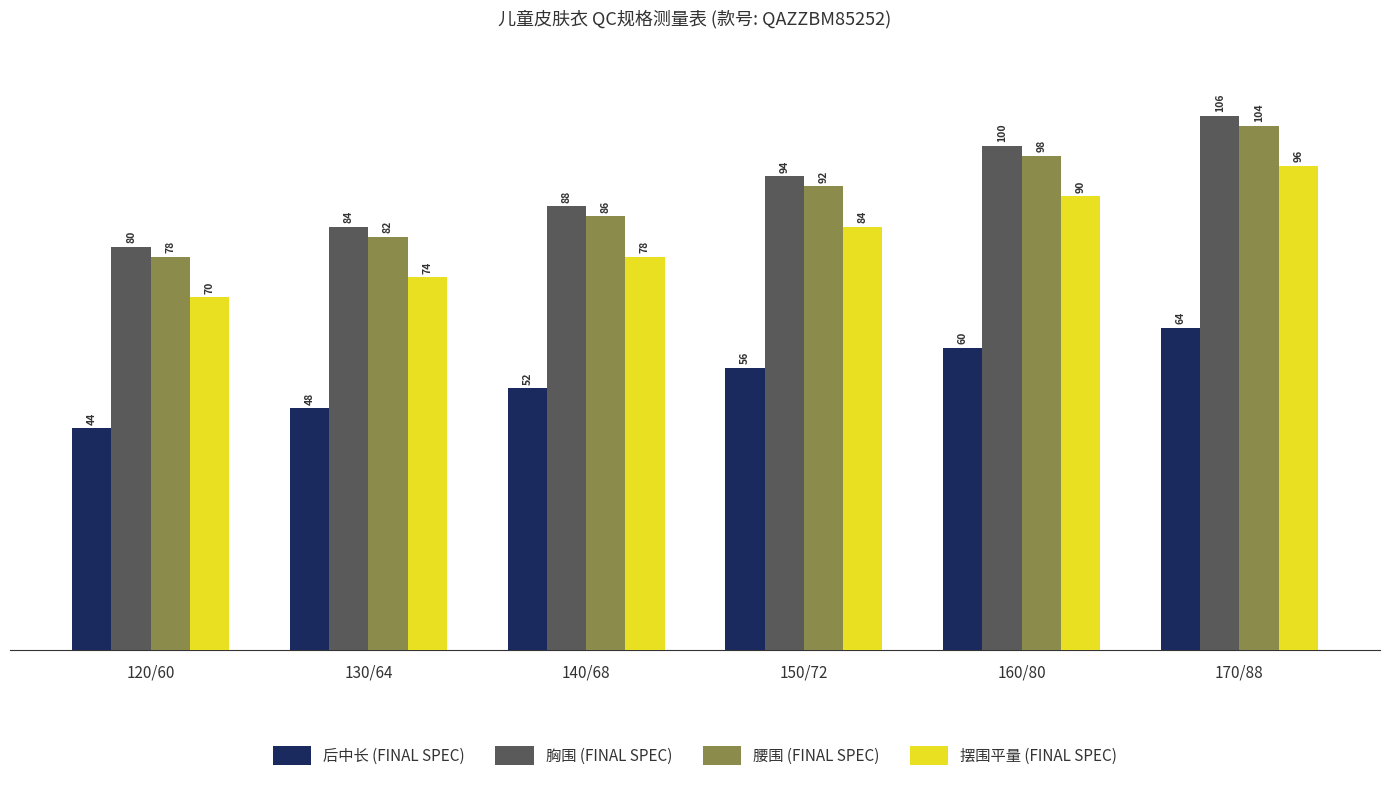

What is the difference between the highest and lowest values at 170/88?

42